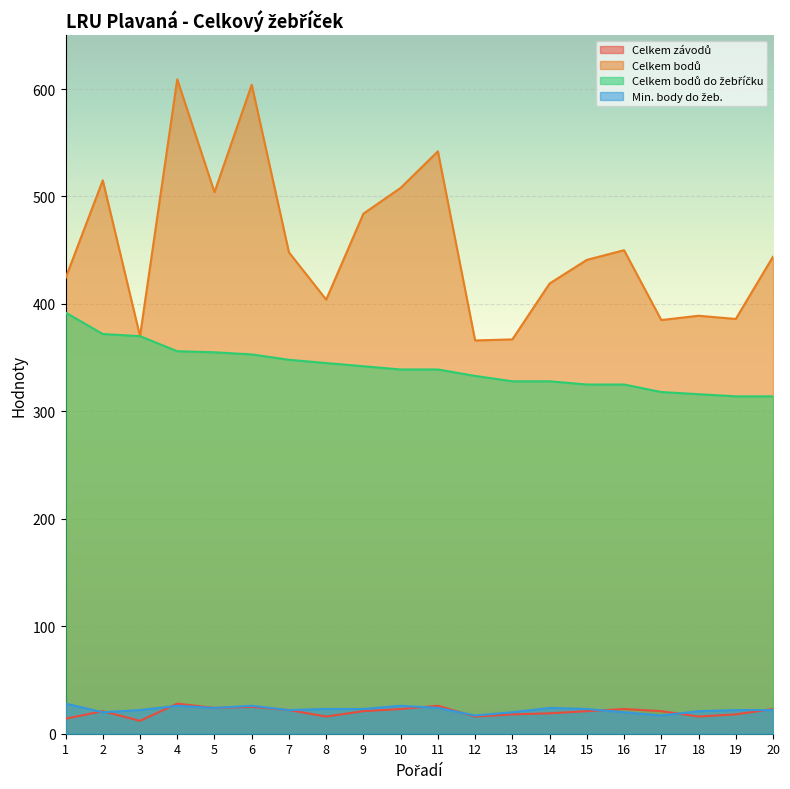

What is the value of the Min. body do žeb. point at the 20th from the left?

22